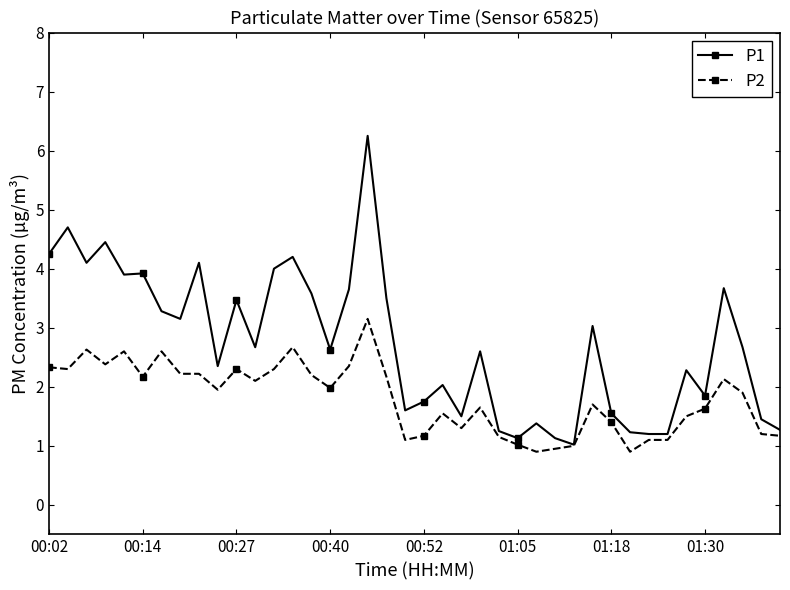

What are all the series names shown in the legend?

P1, P2